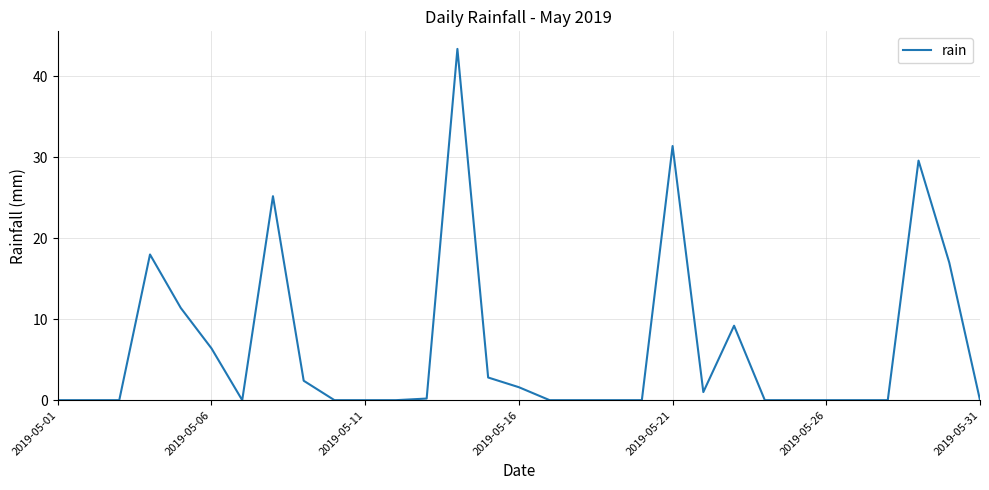

Reading left to right, list all the values displayed in this chart.

0.0	0.0	0.0	18.0	11.4	6.4	0.0	25.2	2.4	0.0	0.0	0.0	0.2	43.4	2.8	1.6	0.0	0.0	0.0	0.0	31.4	1.0	9.2	0.0	0.0	0.0	0.0	0.0	29.6	17.0	0.0